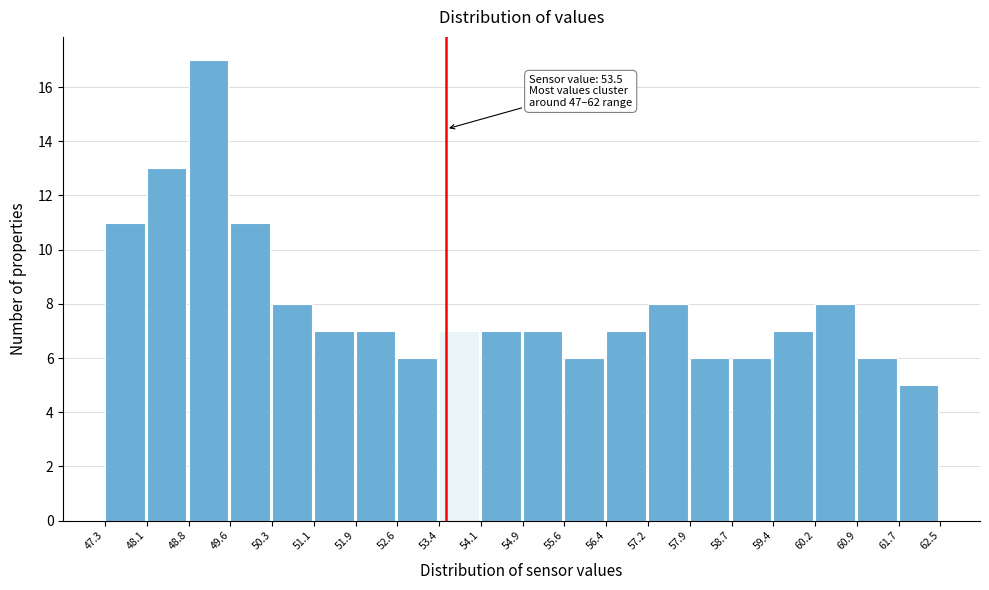

Over which range of the x-axis is the bar tallest?

48.8 to 49.6